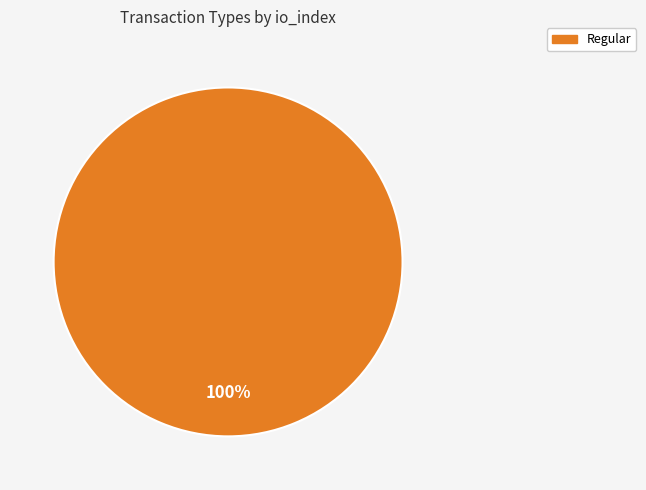

Is it true that Regular is 89% of the pie?

False